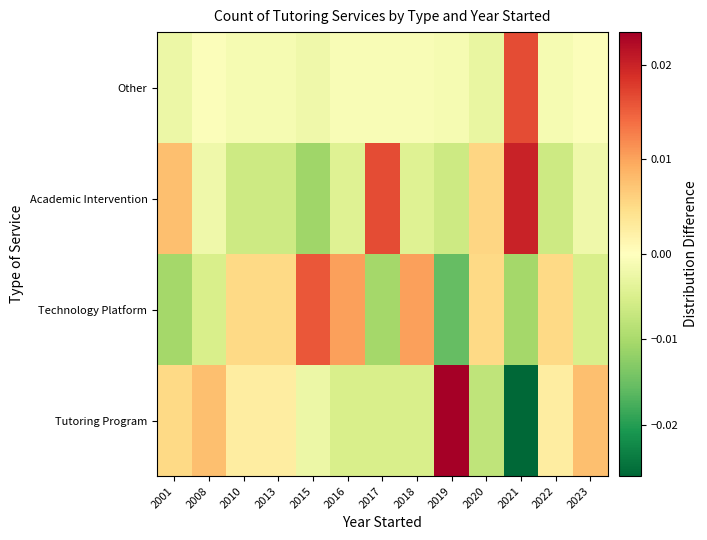

At which category is the sum across all series the highest?

2019